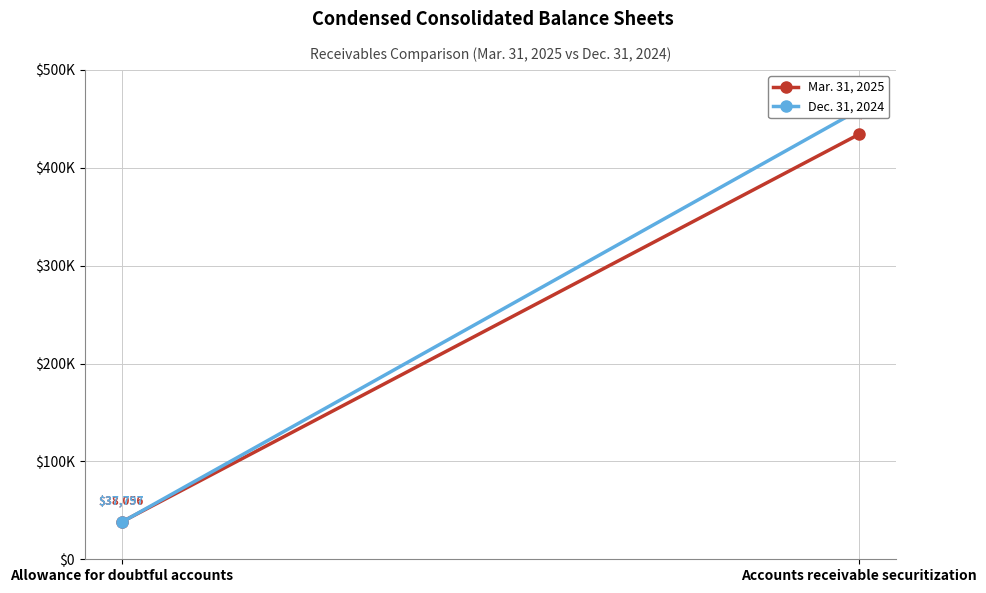

What is the value of the Mar. 31, 2025 point at the 2nd from the left?

434056